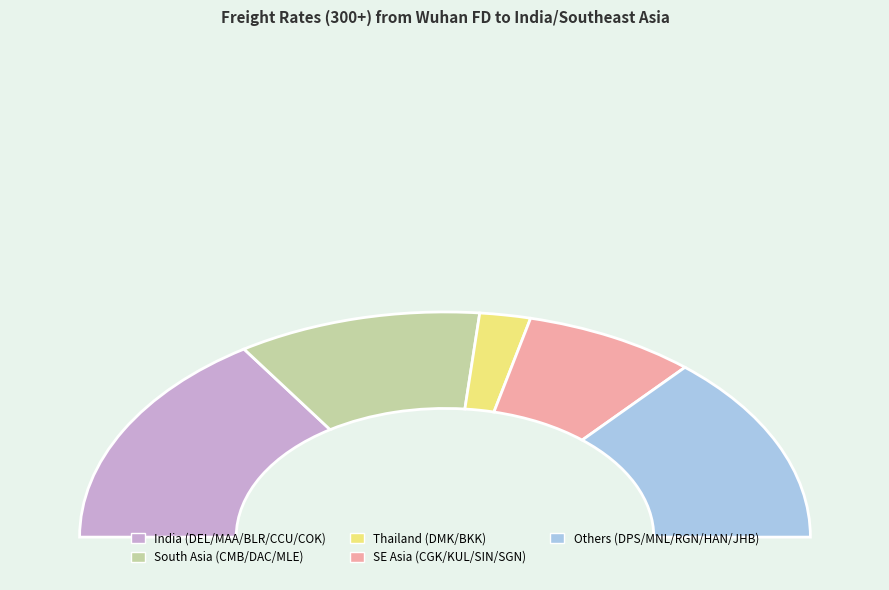

Combined, what portion of the pie is MAA and BKK?

8.5%